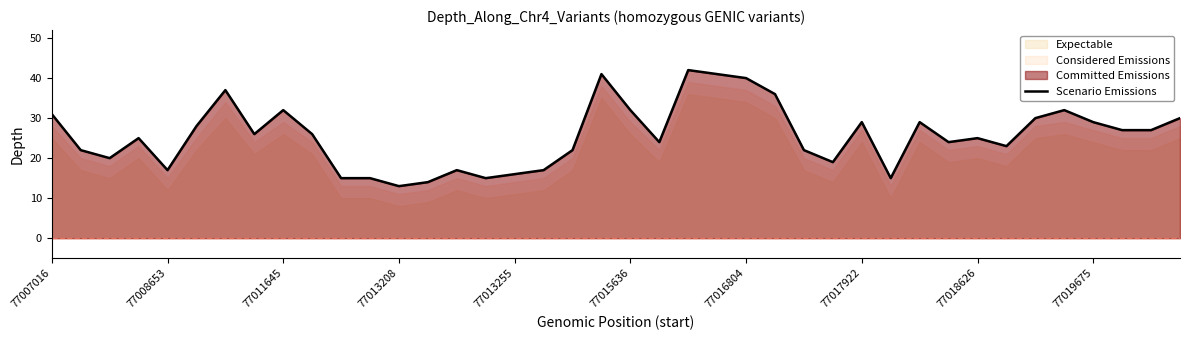

What is the difference between the second highest and minimum values?

28